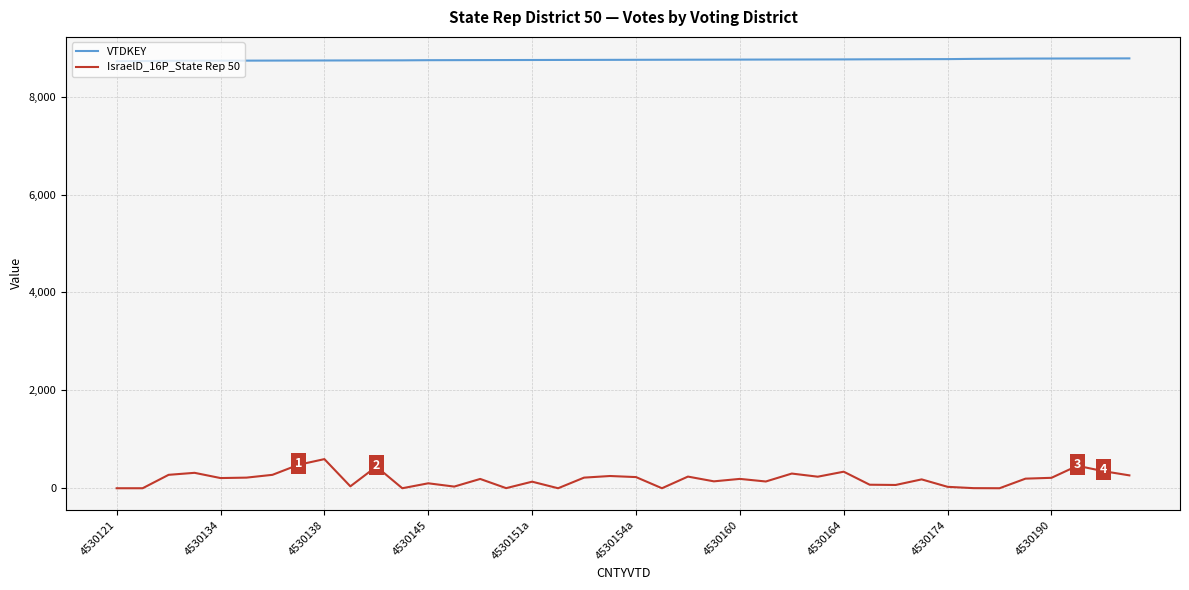

Which series has the largest total across all categories?

VTDKEY